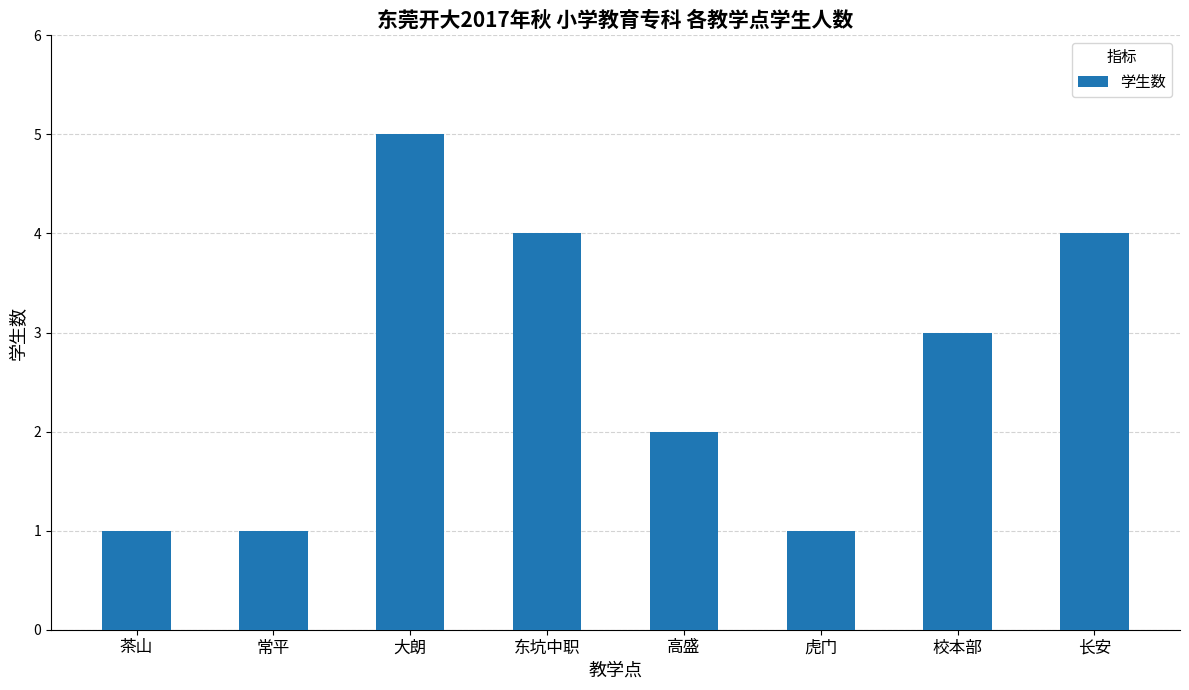

The value at 东坑中职 is 4. True or false?

True